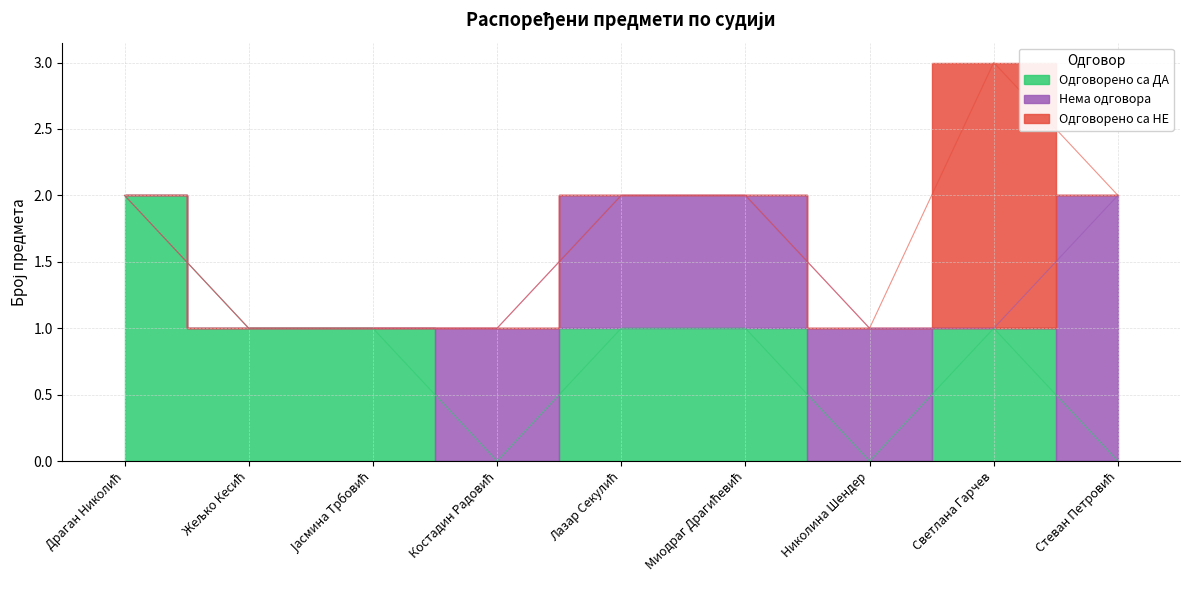

At which category is the sum across all series the highest?

Светлана Гарчев